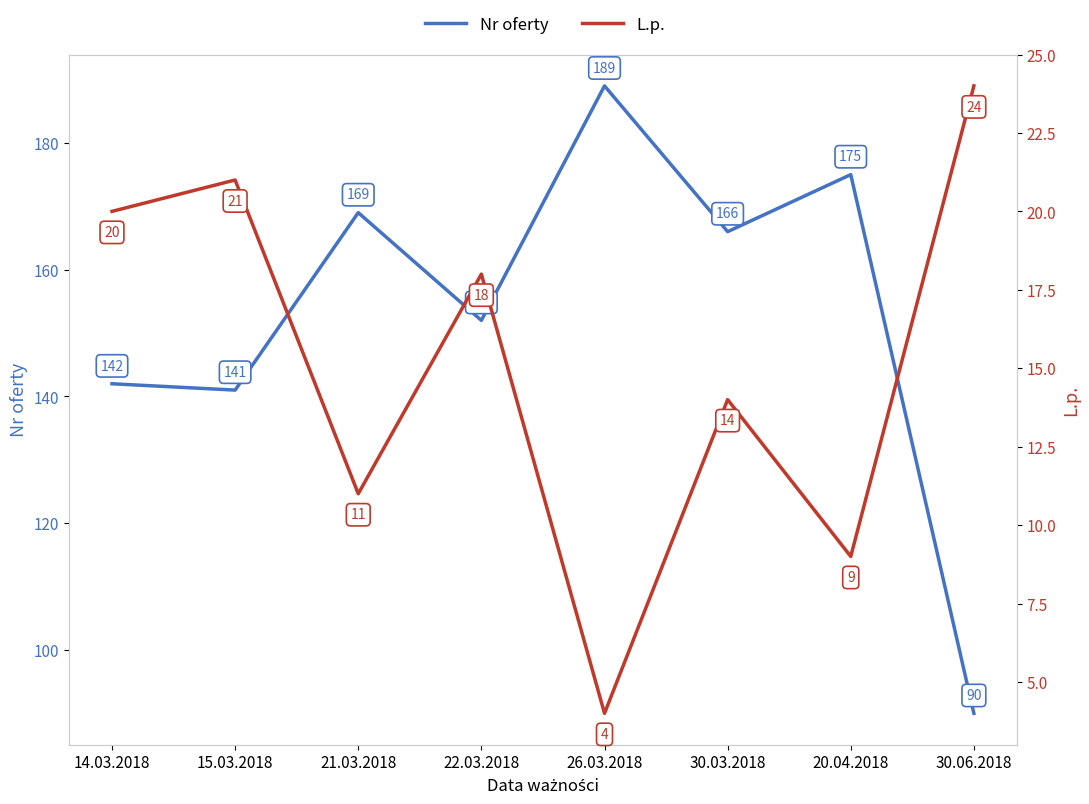

Does the chart display data point markers on the line(s)?

No